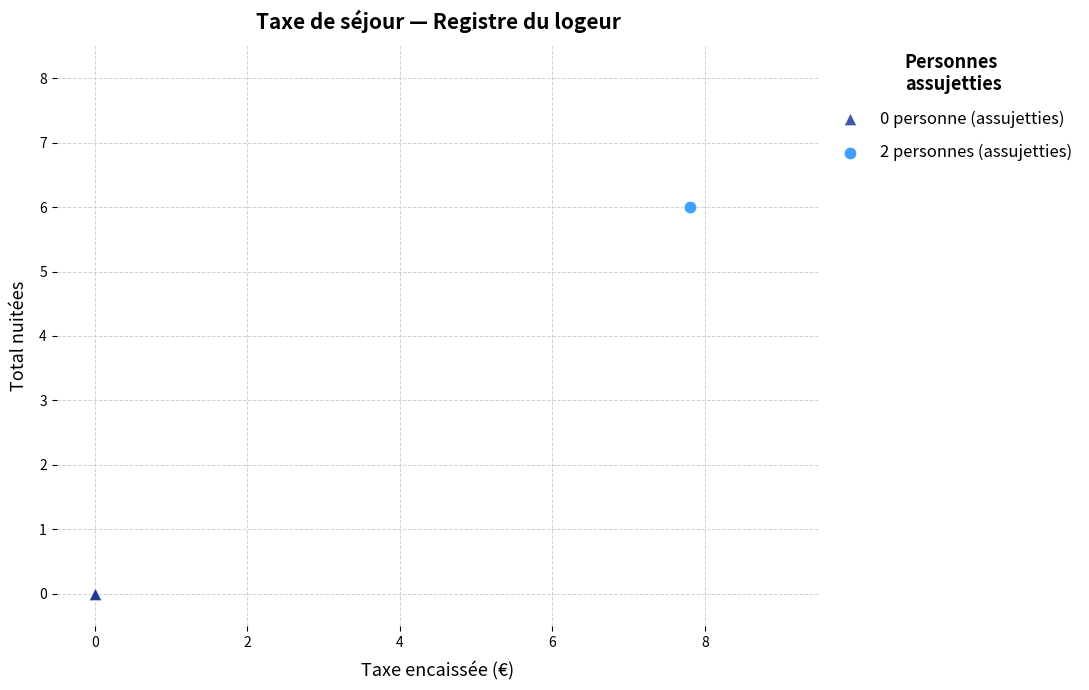

What are all the series names shown in the legend?

0 personne (assujetties), 2 personnes (assujetties)